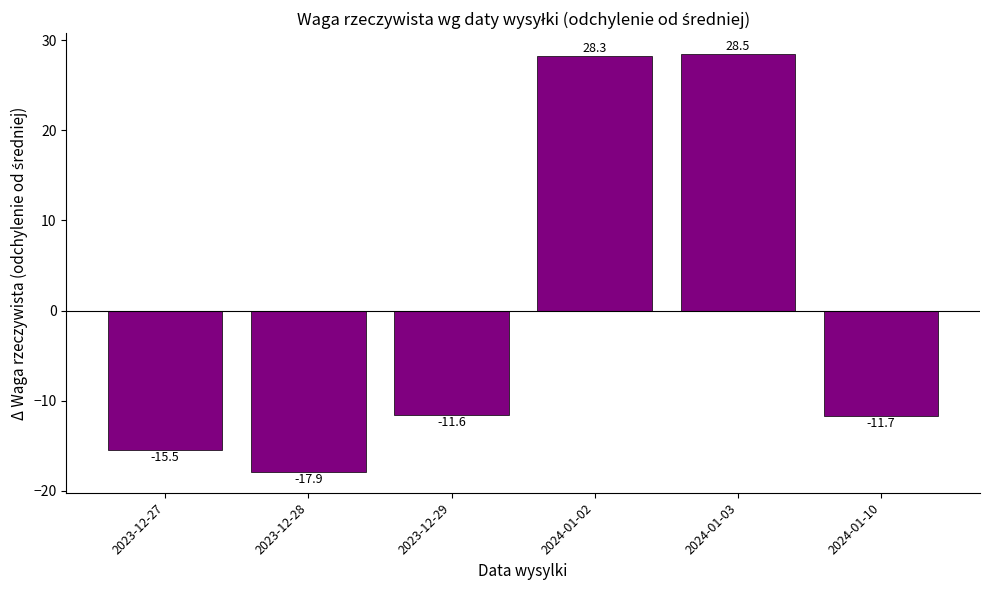

List the labels in order of value, largest first.

2024-01-03, 2024-01-02, 2023-12-29, 2024-01-10, 2023-12-27, 2023-12-28